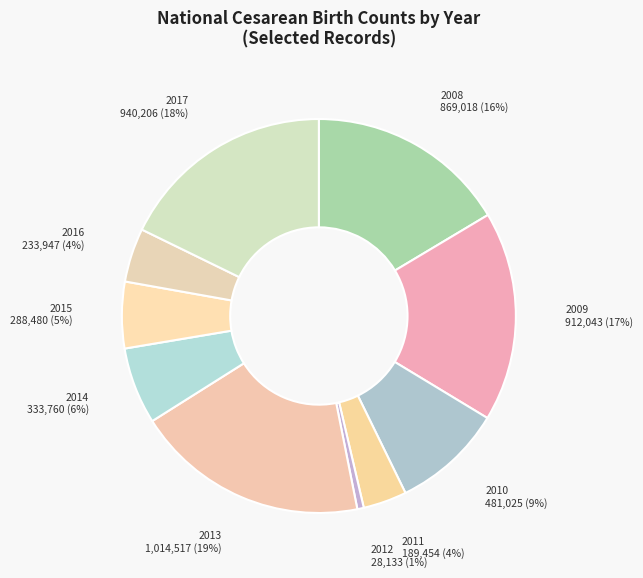

How many slices are in this pie chart?

10